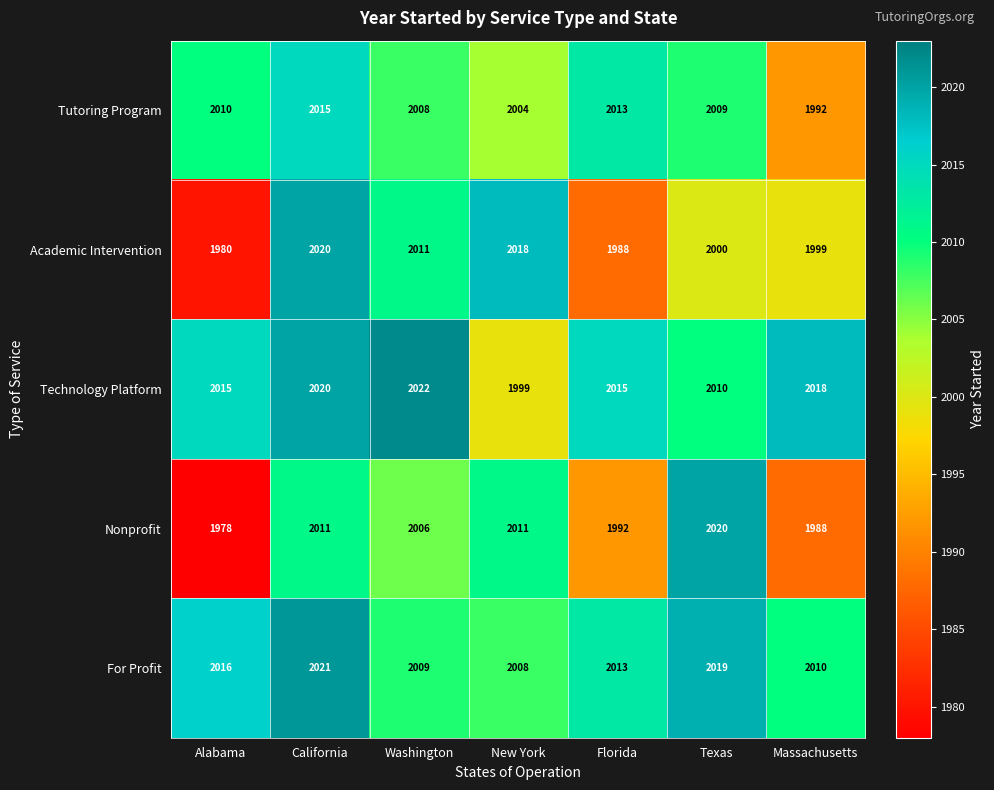

Which series has the largest total across all categories?

Technology Platform